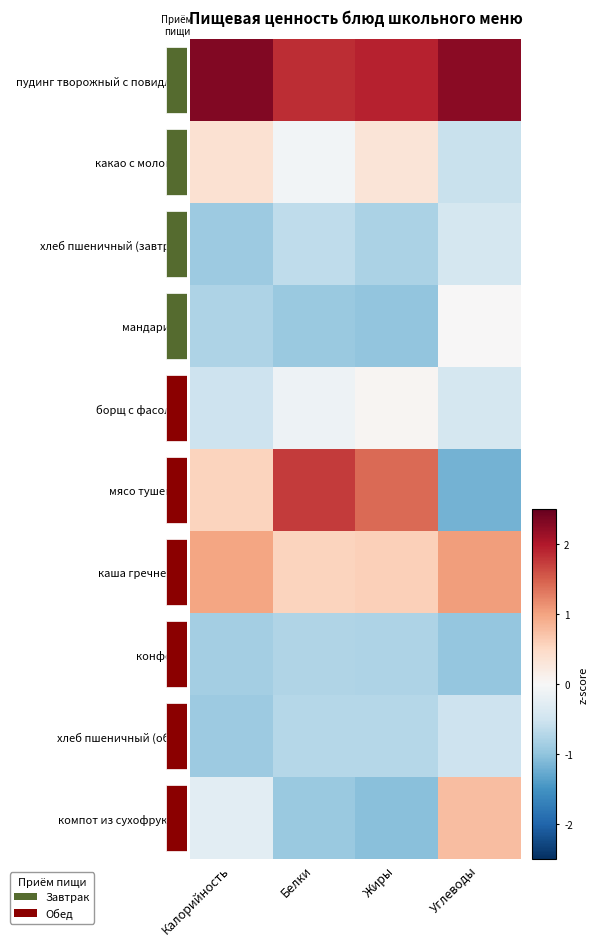

What is the maximum value shown in the chart?

2.3